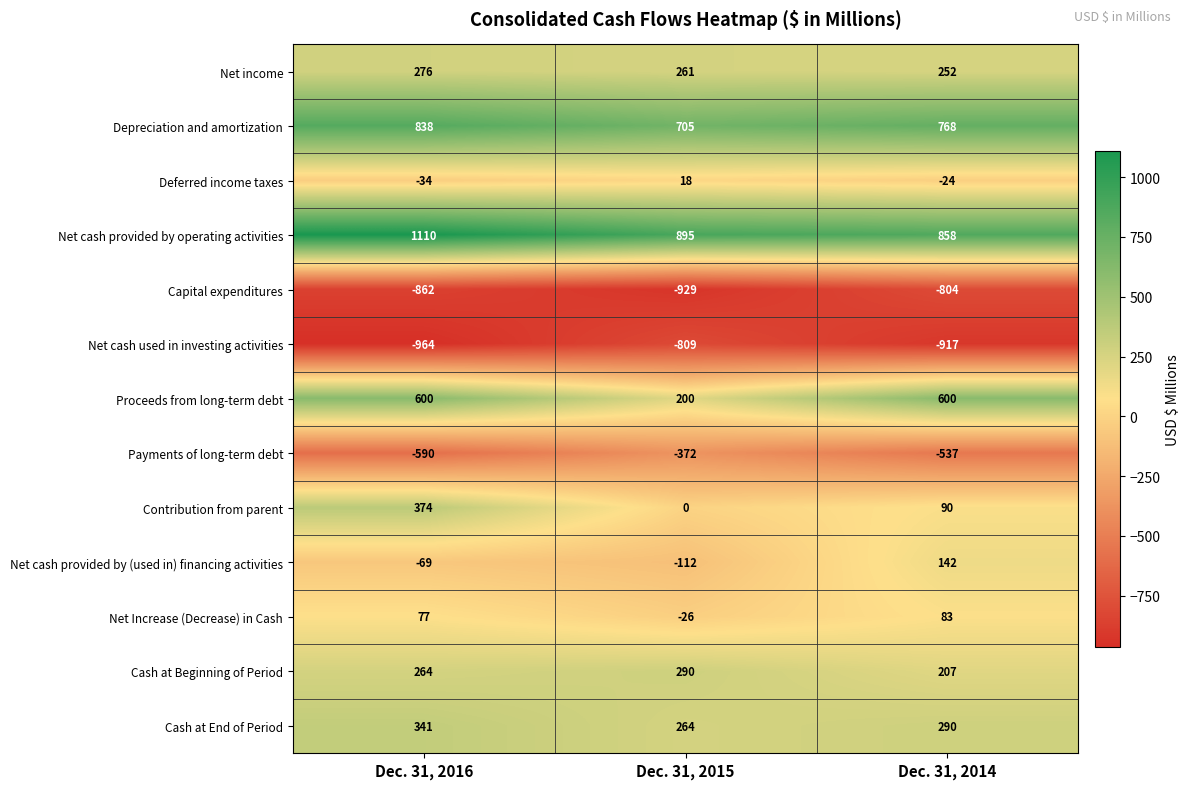

What is the spread (max minus min) of values at Dec. 31, 2014?

1775